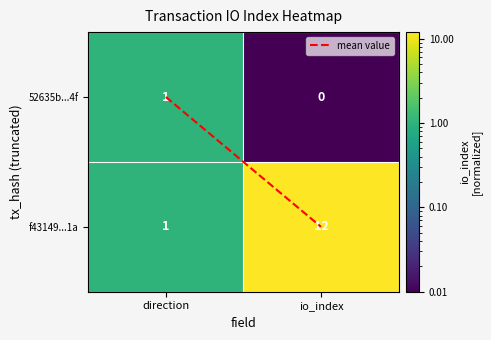

Which category has the lowest value across all series?

io_index